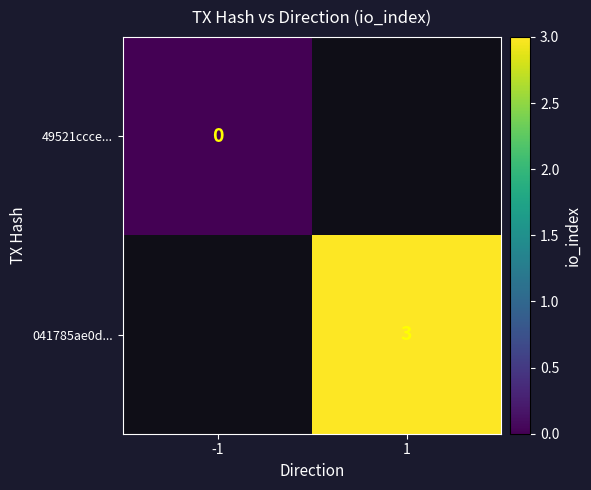

True or false: 041785ae0d... has a value of 3 at 1.

True